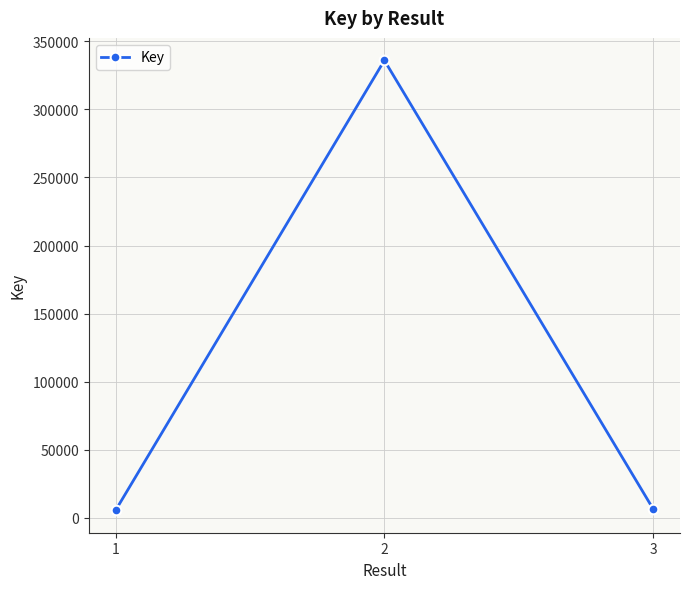

What is the maximum value shown in the chart?

336030